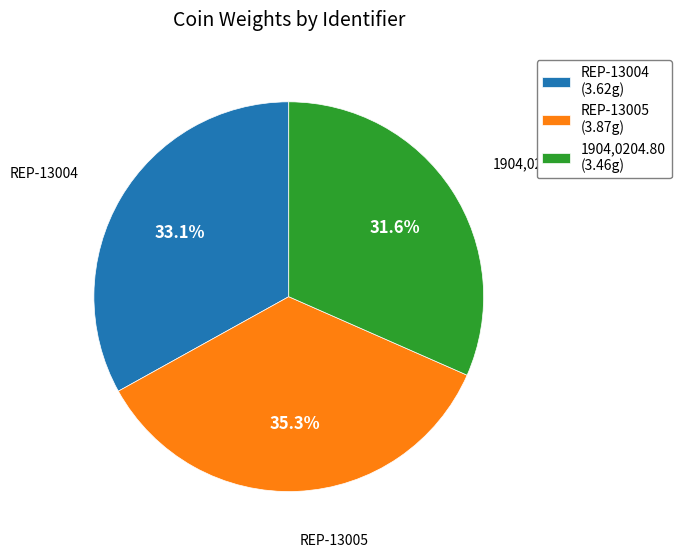

Which slice is the largest?

REP-13005